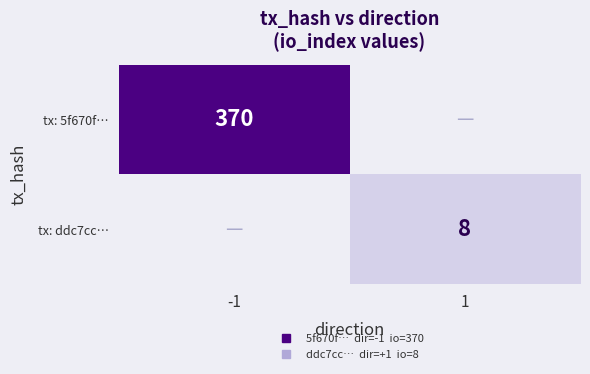

Between -1 and 1, which is larger?

-1